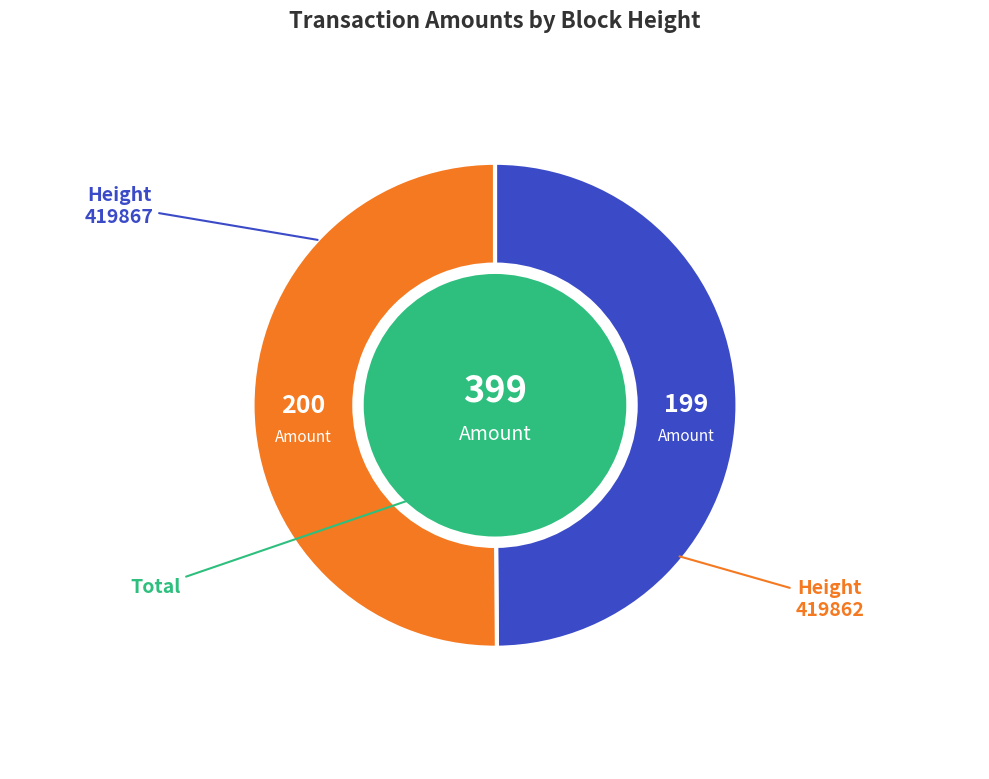

To the nearest percent, what percentage of the pie is 419862?

50%